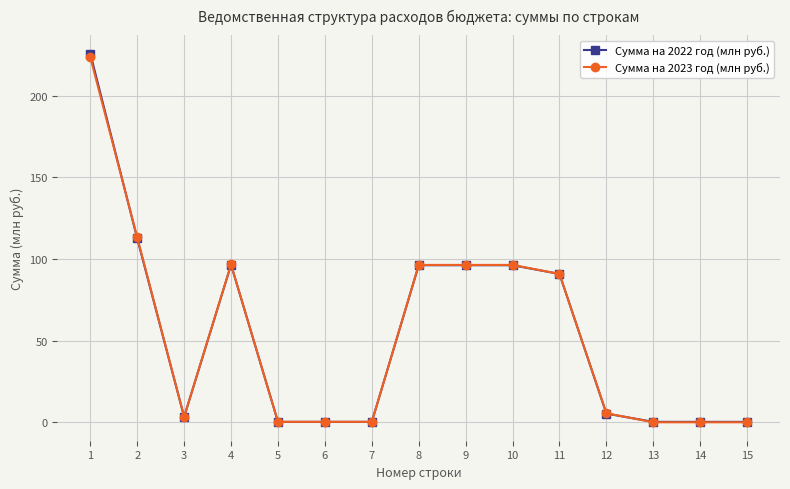

What are all the series names shown in the legend?

Сумма на 2022 год (млн руб.), Сумма на 2023 год (млн руб.)